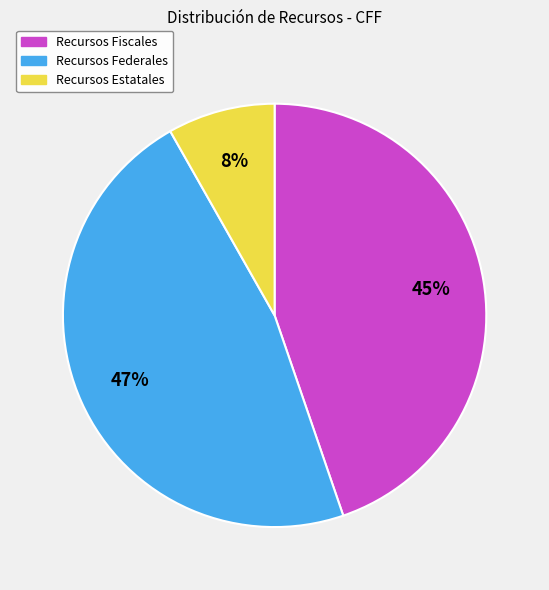

Which has a higher value, Recursos Fiscales or Recursos Federales?

Recursos Federales